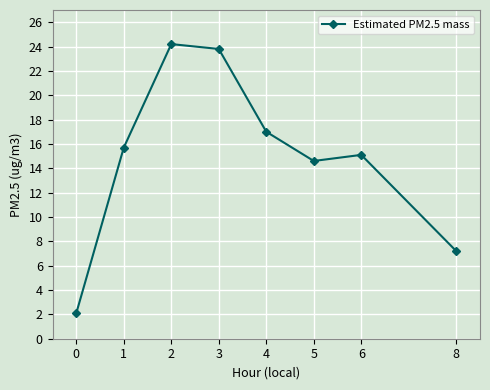

What is the smallest value displayed?

2.1